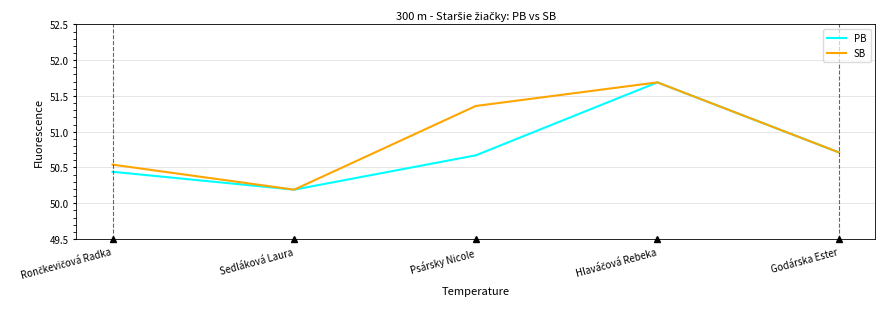

True or false: SB has a value of 50.7 at Godárska Ester.

True